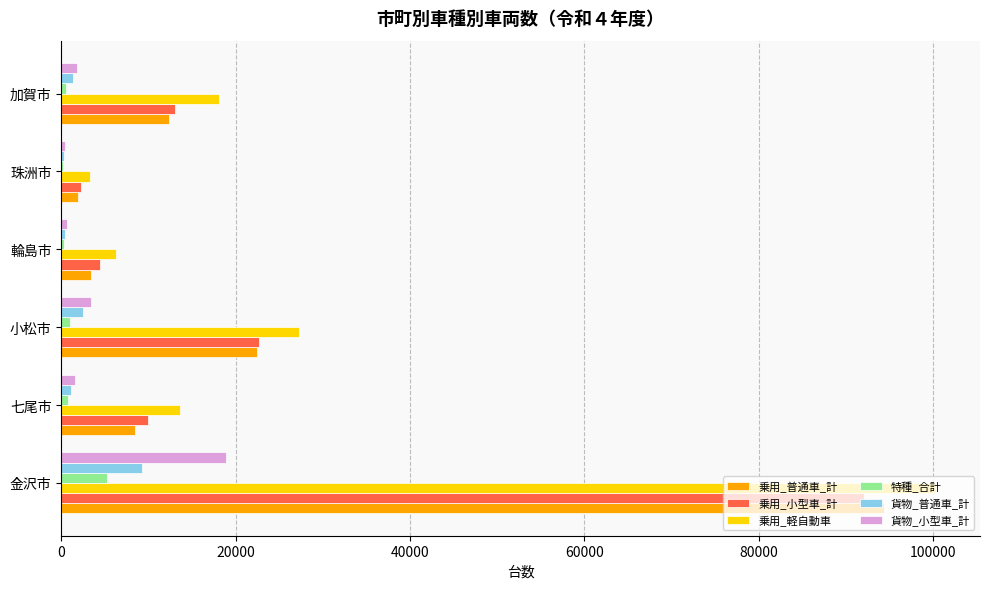

The value of 乗用_小型車_計 at 七尾市 is 2858. True or false?

False